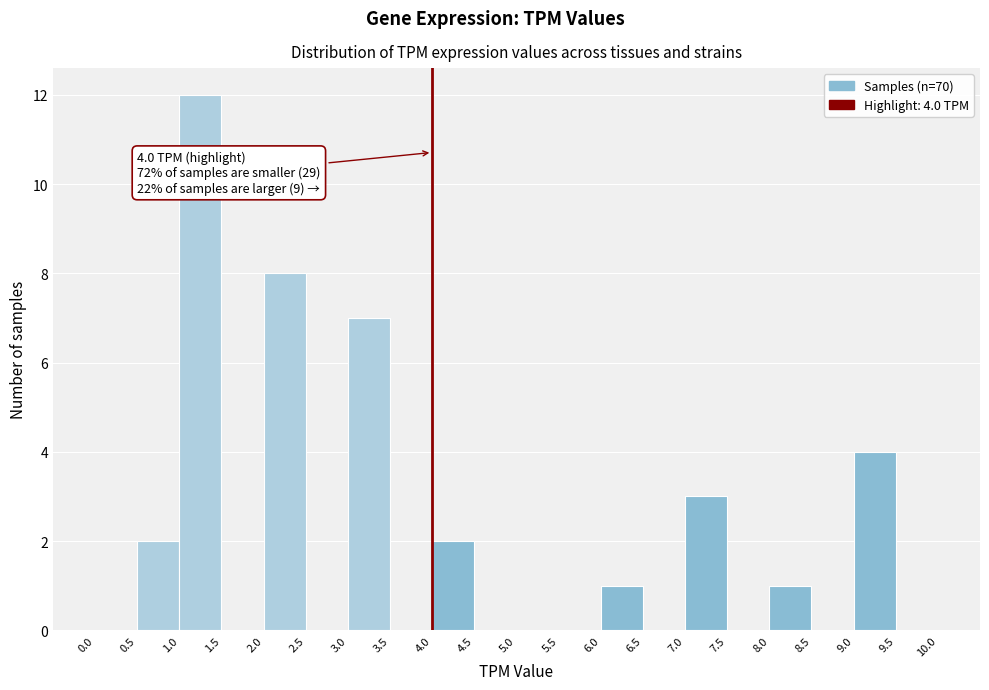

Over which range of the x-axis is the bar tallest?

1.0 to 1.5